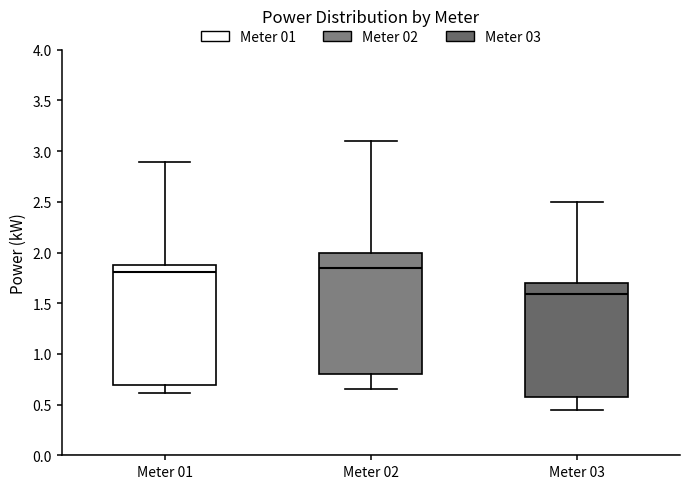

Where does the lower whisker of the box for Meter 01 end on the y-axis? The values are not printed on the chart, so give them approximately, as read against the axis.

0.60